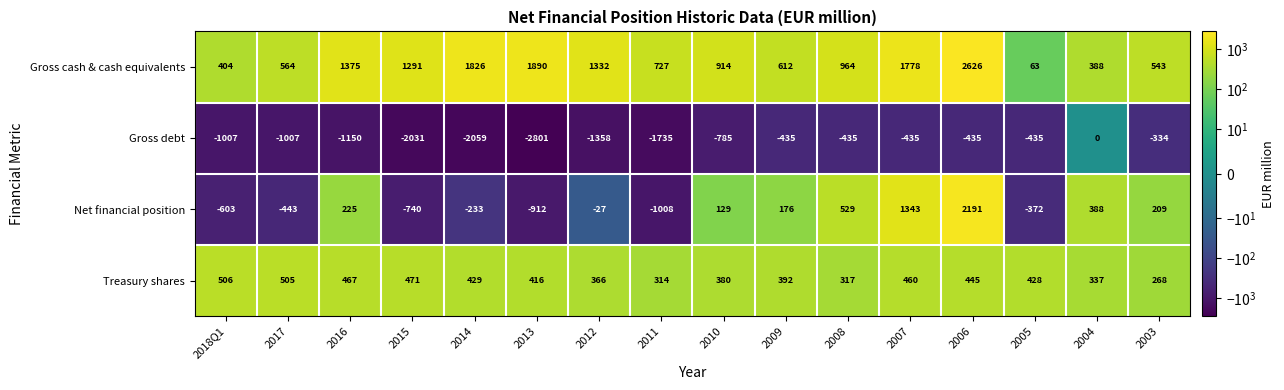

At 2017, list the series in order from smallest to largest.

Gross debt, Net financial position, Treasury shares, Gross cash & cash equivalents